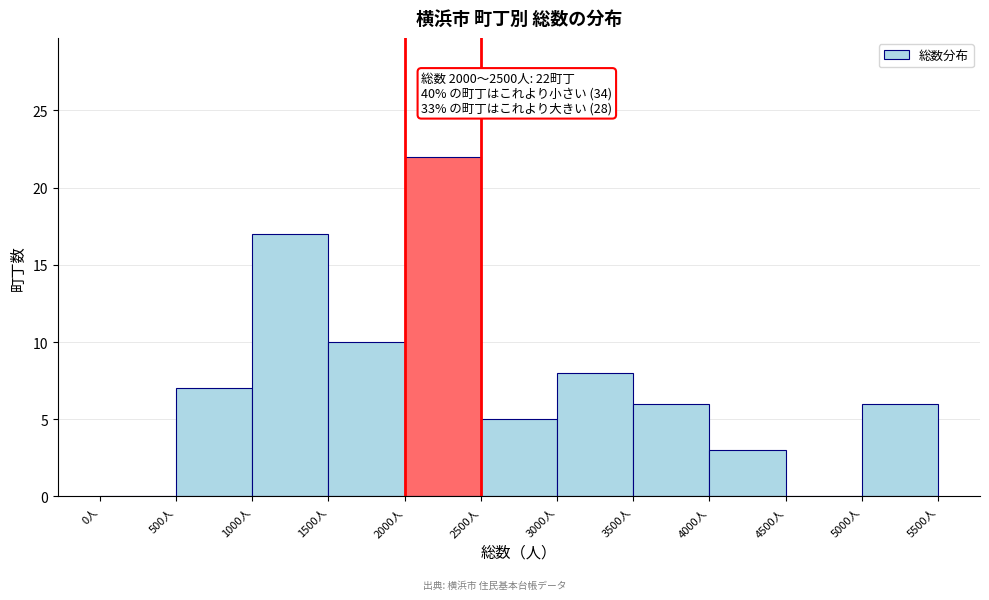

Over which range of the x-axis is the bar tallest?

2000 to 2500